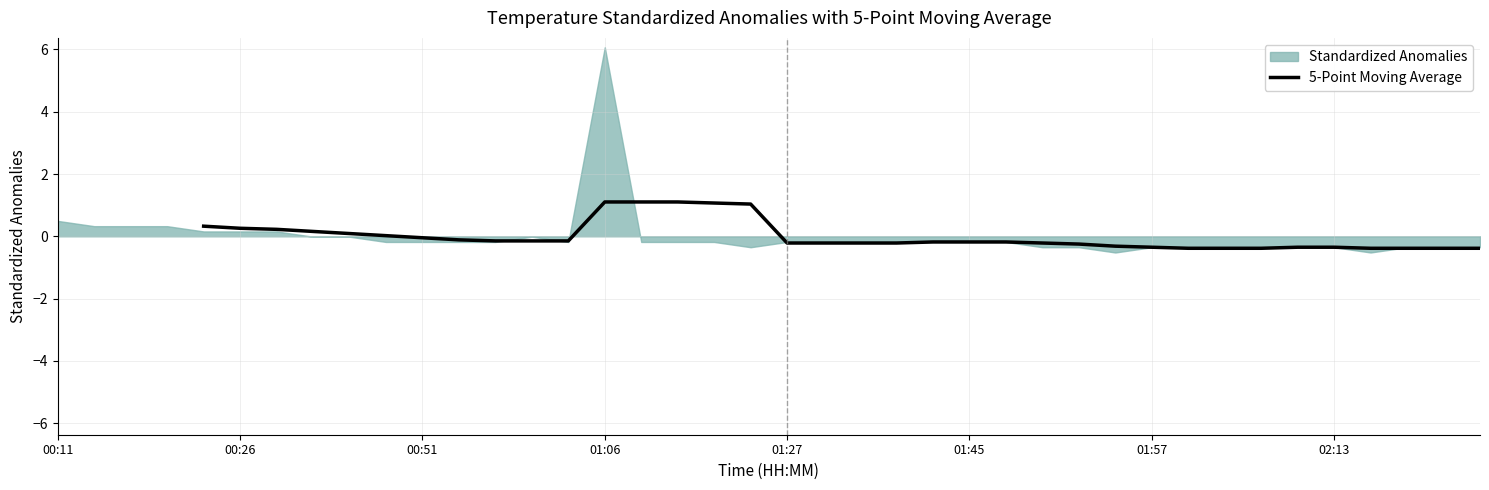

Does the chart have visible grid lines?

Yes